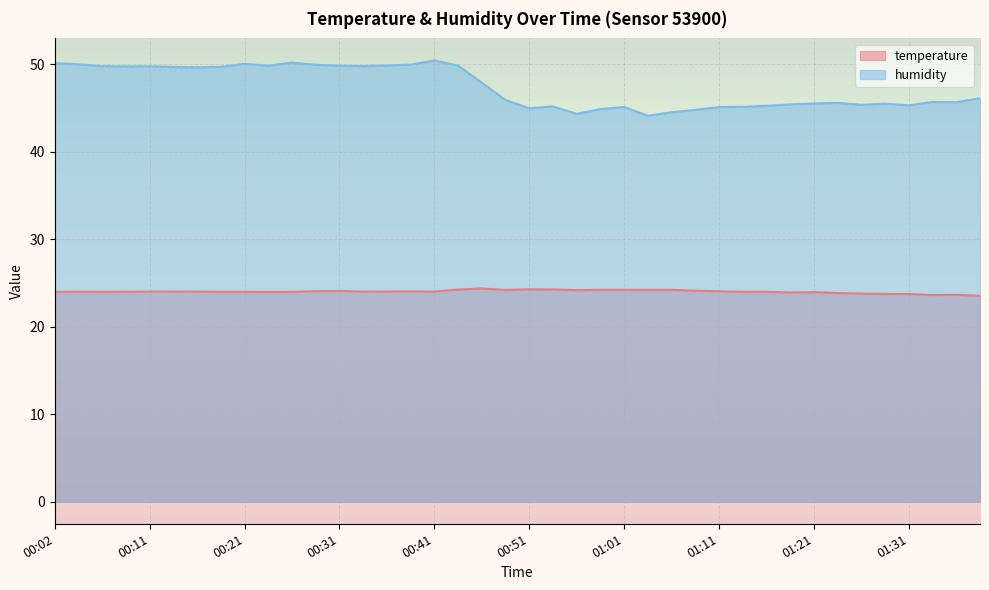

What is the approximate value of temperature at 00:53?

24.3